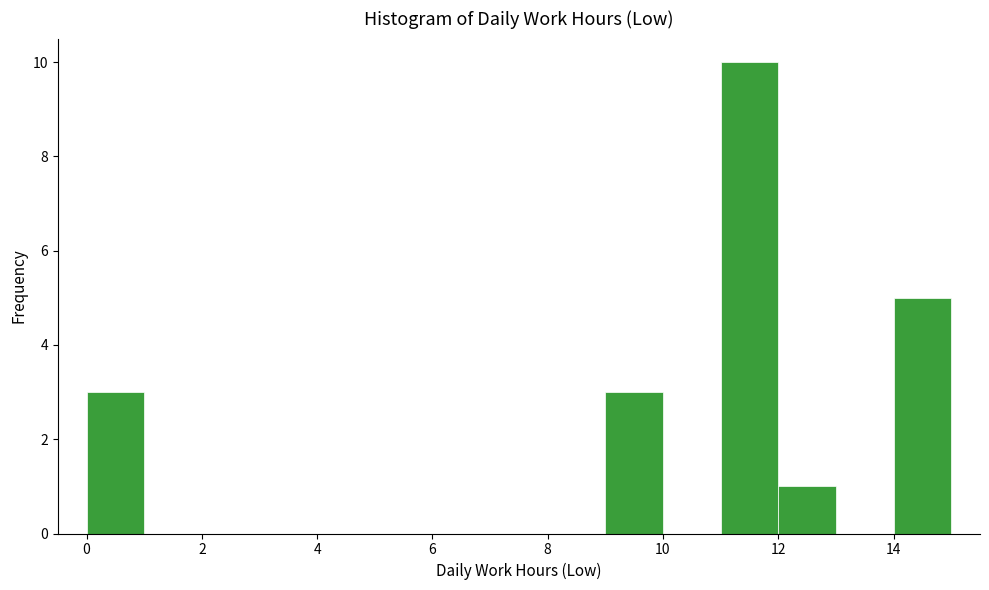

Reading left to right, transcribe this chart: for each bar, give the range it covers on the x-axis and its height. The values are not printed on the chart, so give them approximately, as read against the axis.

0 to 1: 3
1 to 2: 0
2 to 3: 0
3 to 4: 0
4 to 5: 0
5 to 6: 0
6 to 7: 0
7 to 8: 0
8 to 9: 0
9 to 10: 3
10 to 11: 0
11 to 12: 10
12 to 13: 1
13 to 14: 0
14 to 15: 5